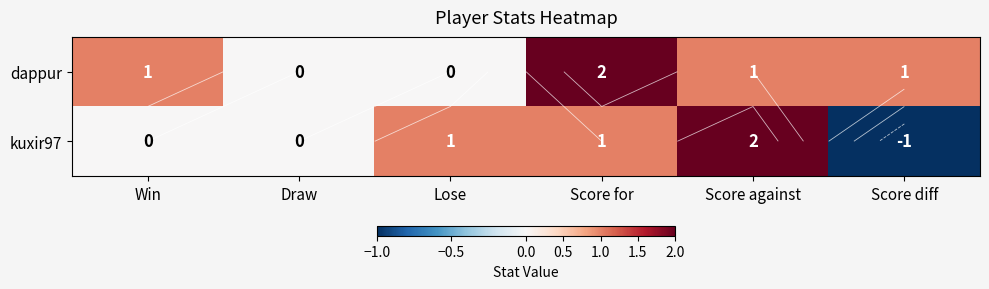

How many data points does each series have?

6